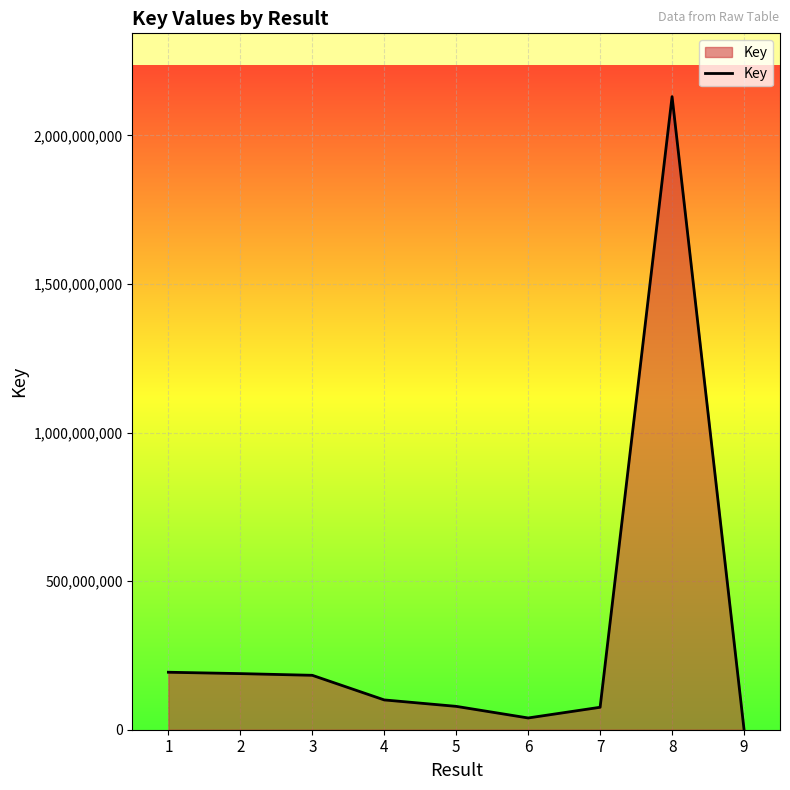

Between 2 and 5, which is larger?

2